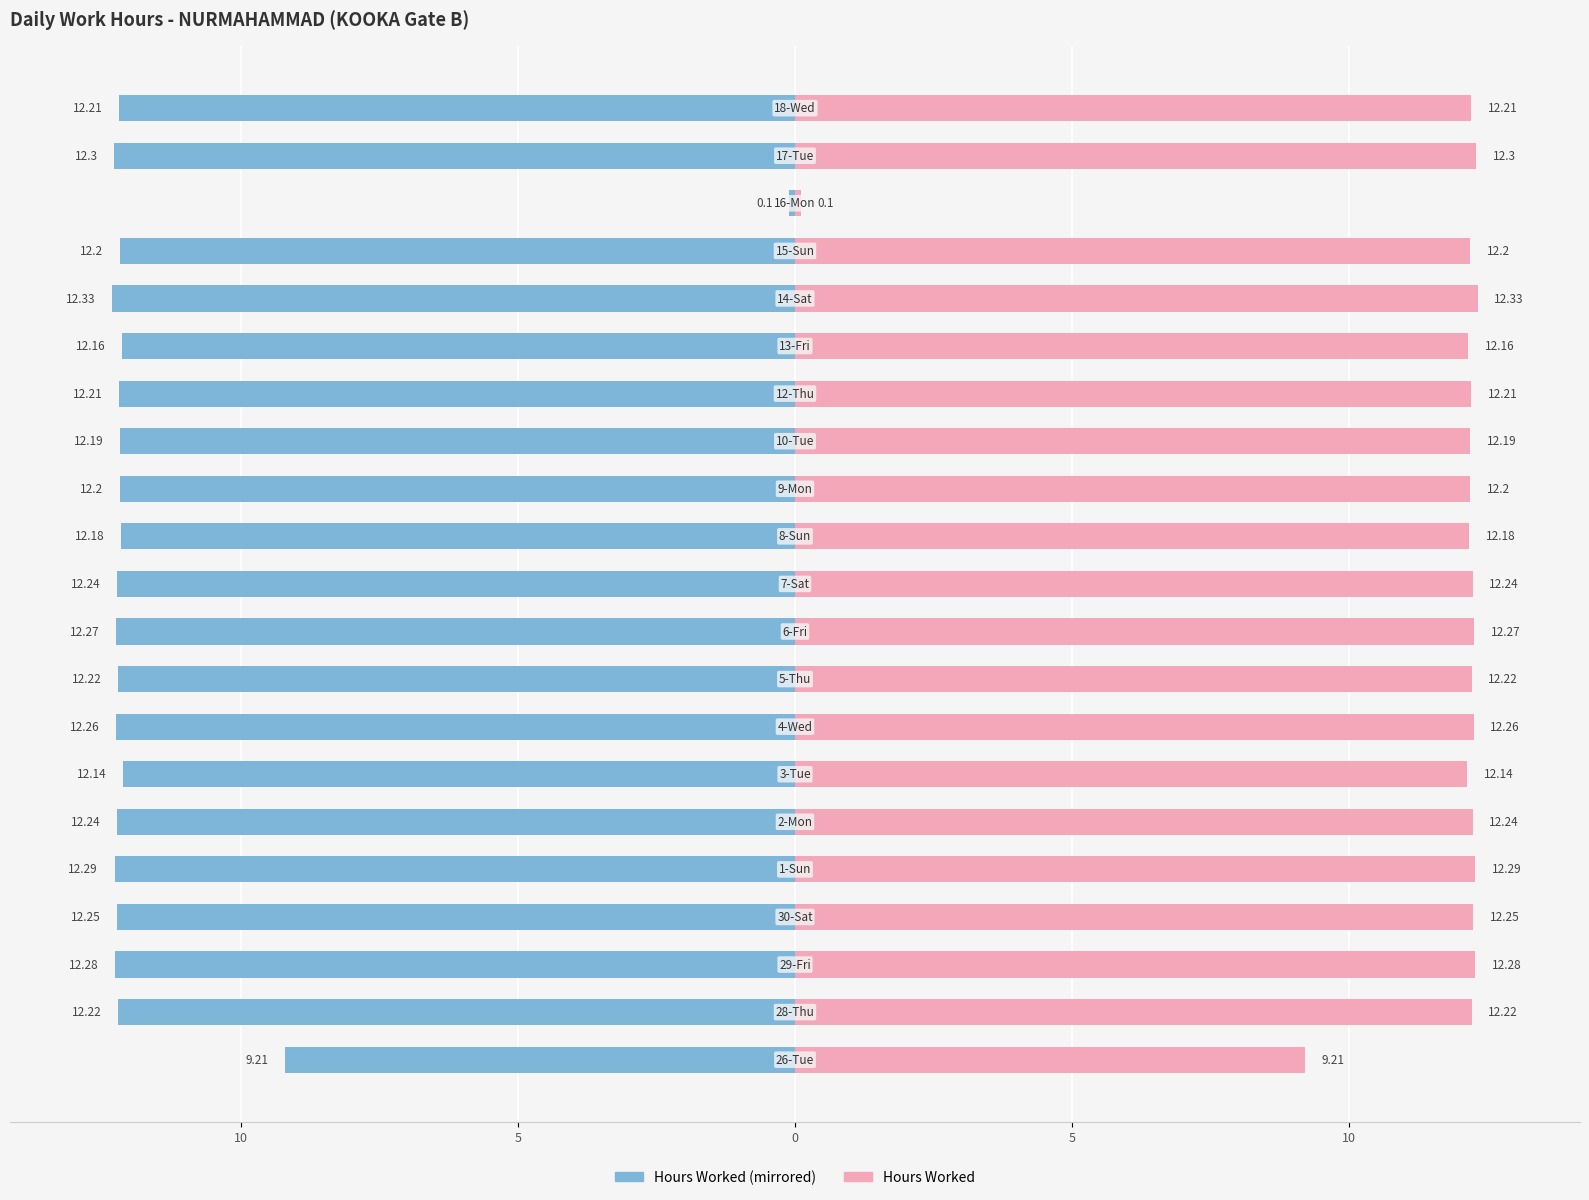

At which category does the chart reach its minimum across all series?

16